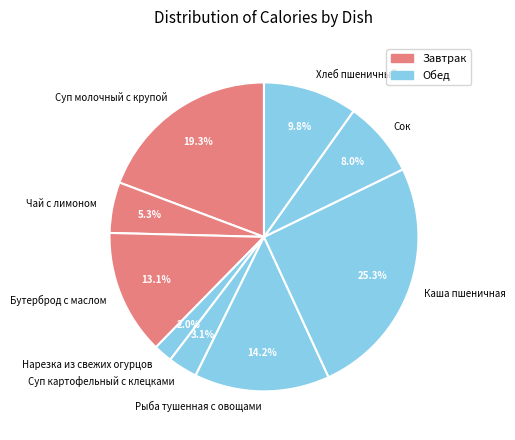

Does Каша пшеничная represent more than half of the total?

No